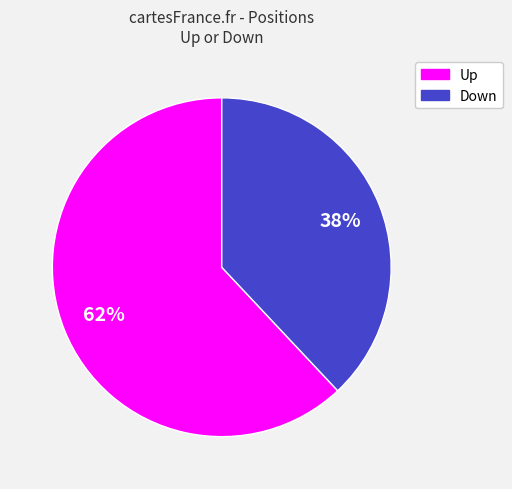

Is there a majority slice in this chart?

Yes